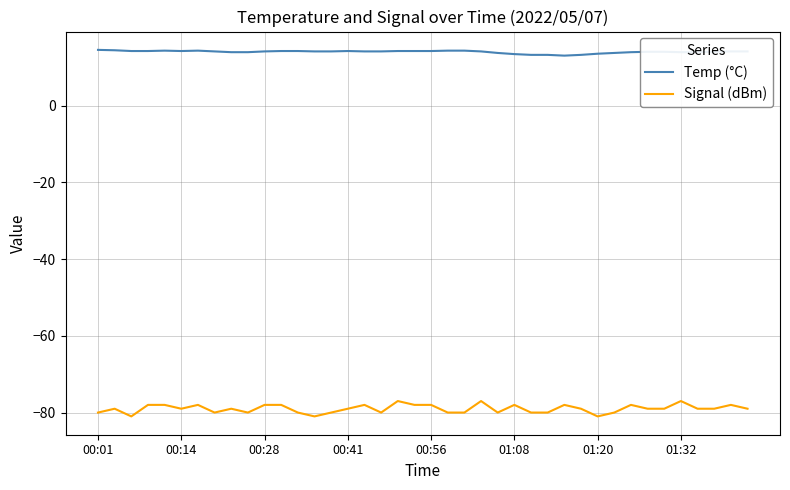

Does the chart have visible grid lines?

Yes